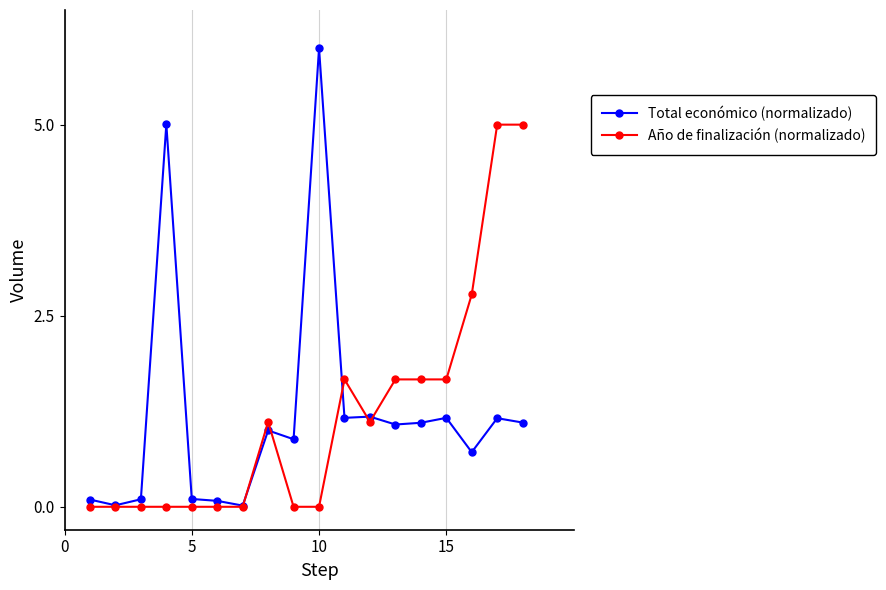

Which series has the largest range (max minus min)?

Total económico (normalizado)